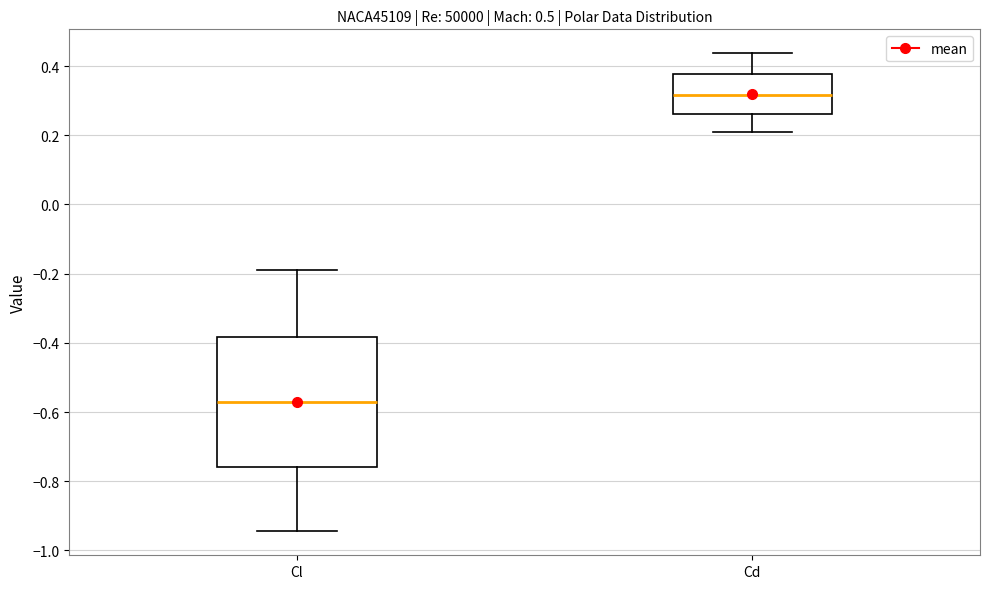

Which box is the tallest, from its lower edge to its upper edge?

Cl